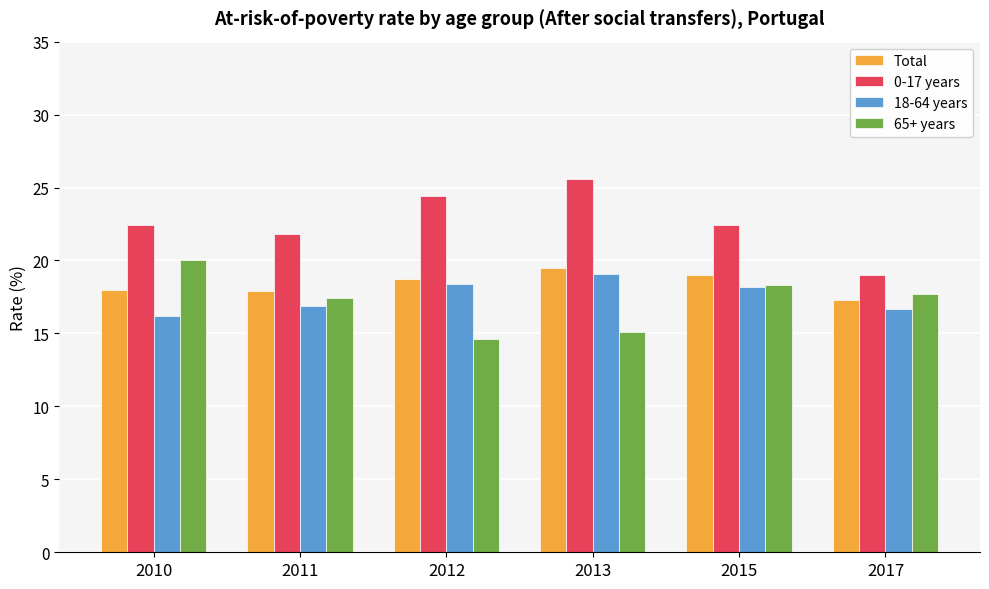

What is the difference between the highest and lowest values at 2013?

10.5